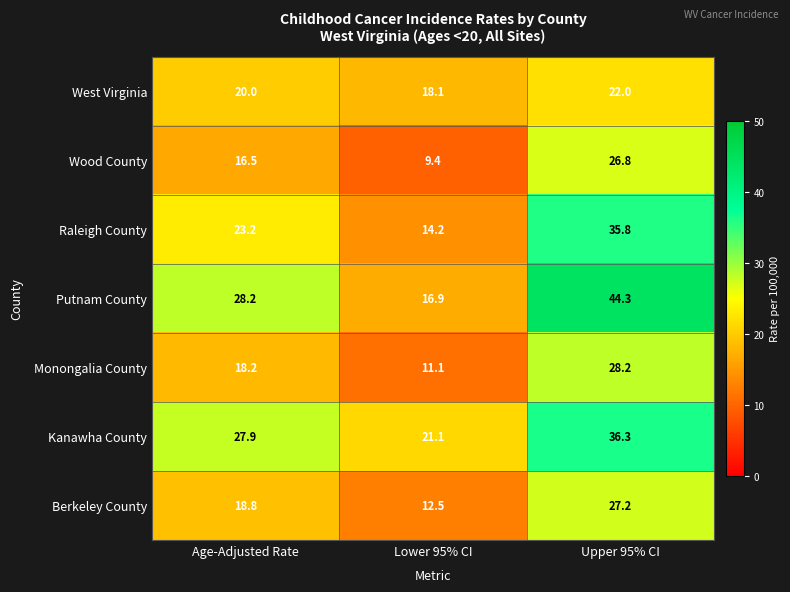

What is the difference between the Monongalia County values at Upper 95% CI and Age-Adjusted Rate?

10.0